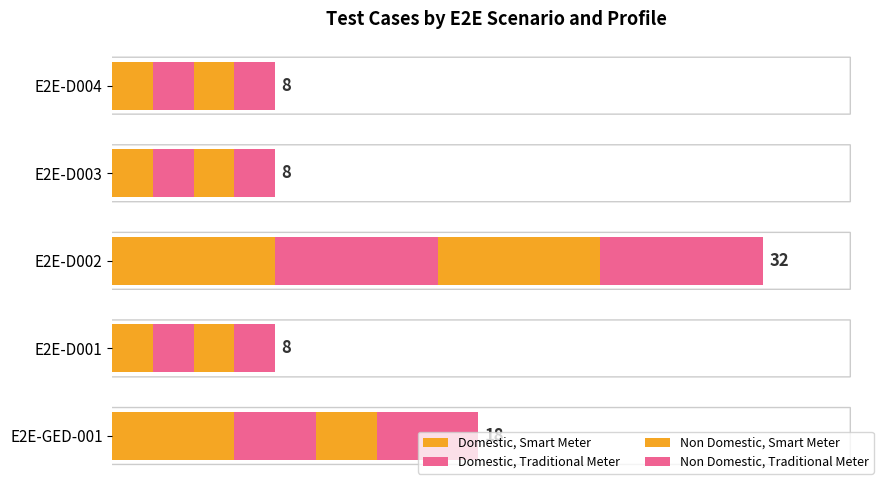

What is the value of the Domestic, Traditional Meter bar at the 3rd from the left?

8